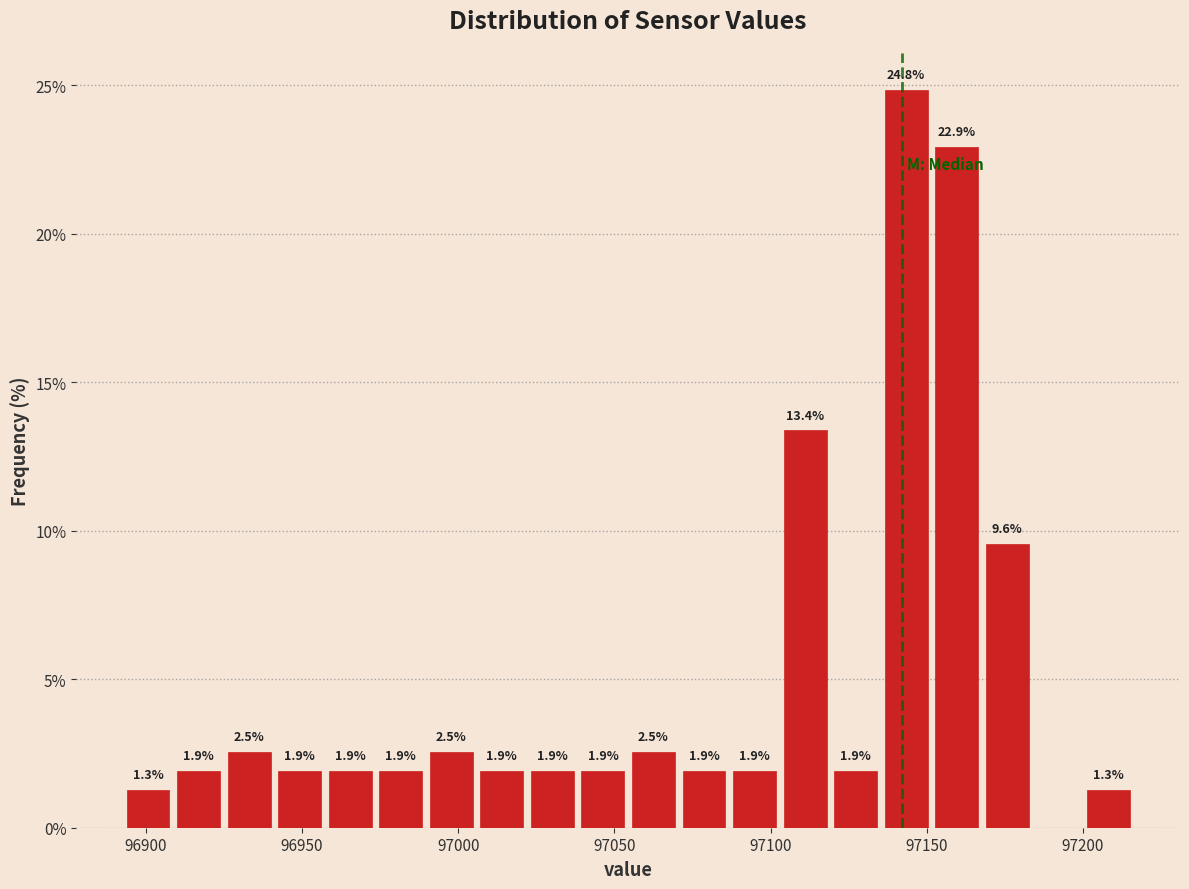

Around what value on the x-axis is the tallest bar? Give the approximate position of its centre, as read against the axis.

97145